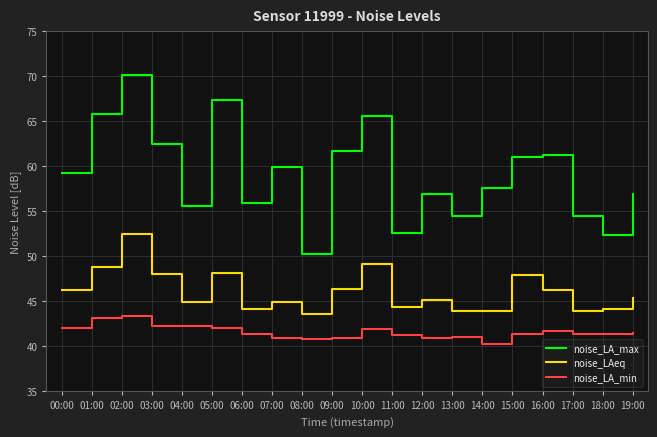

At which category does noise_LA_max reach its first local valley?

04:00